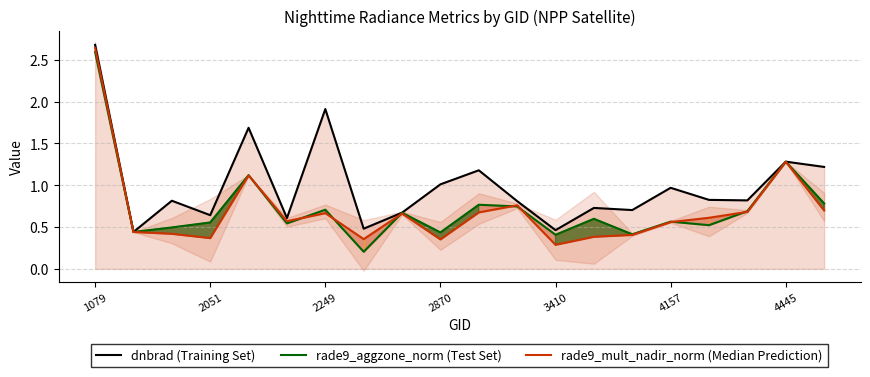

What are all the series names shown in the legend?

dnbrad (Training Set), rade9_aggzone_norm (Test Set), rade9_mult_nadir_norm (Median Prediction)